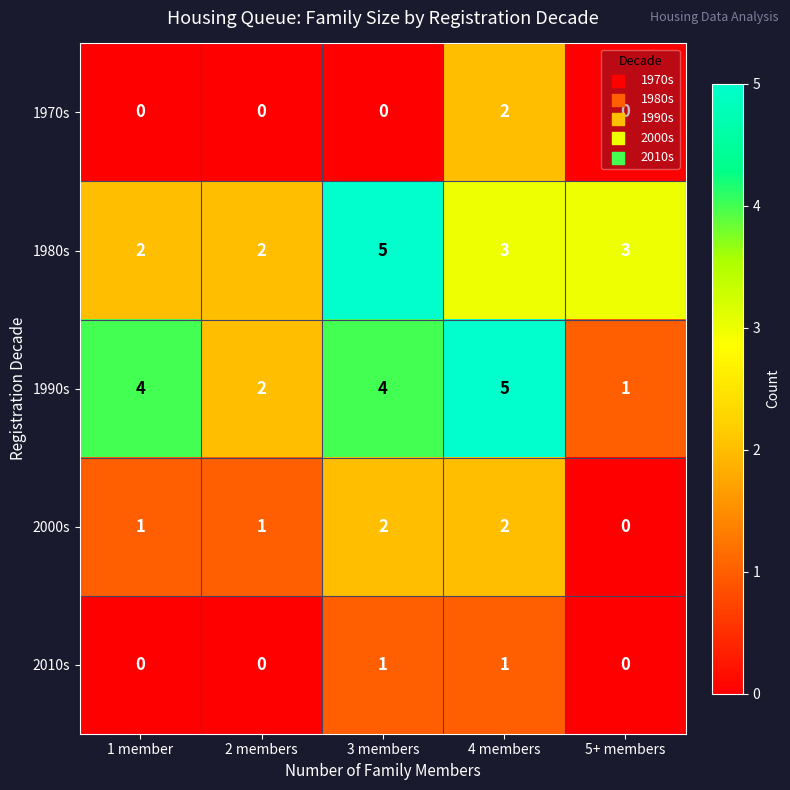

What is the total value across all series at 1 member?

7